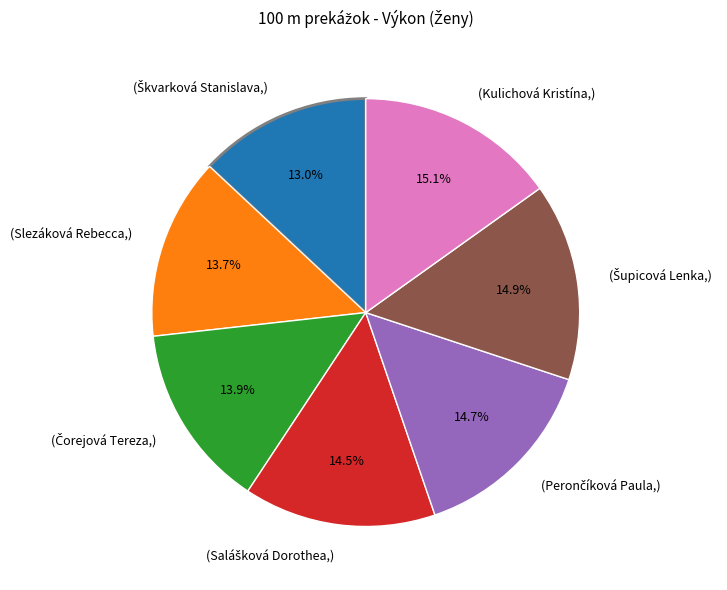

Count the number of slices in the pie.

7